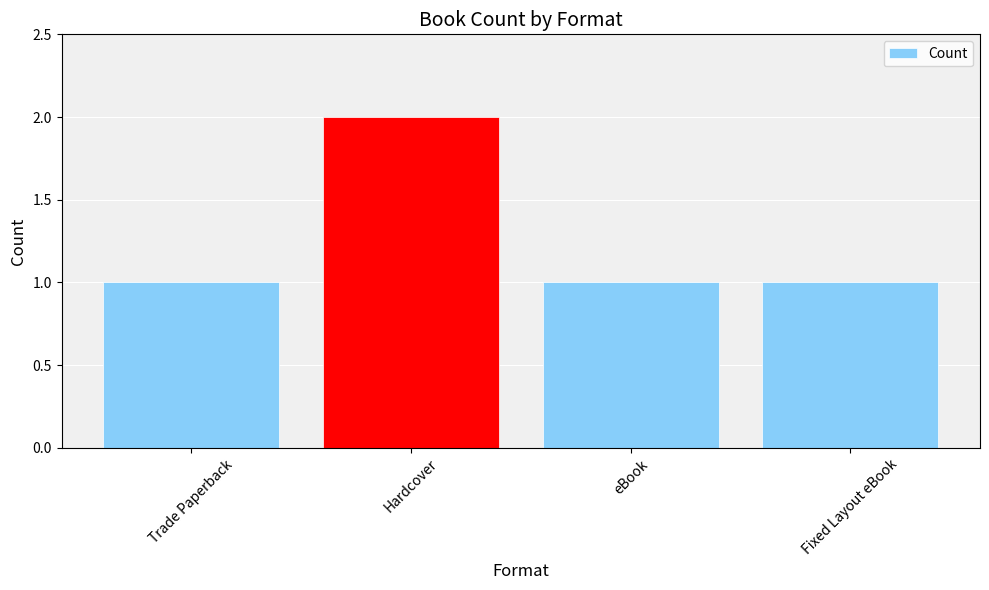

Reading left to right, transcribe all the data shown in this chart.

Trade Paperback=1	Hardcover=2	eBook=1	Fixed Layout eBook=1